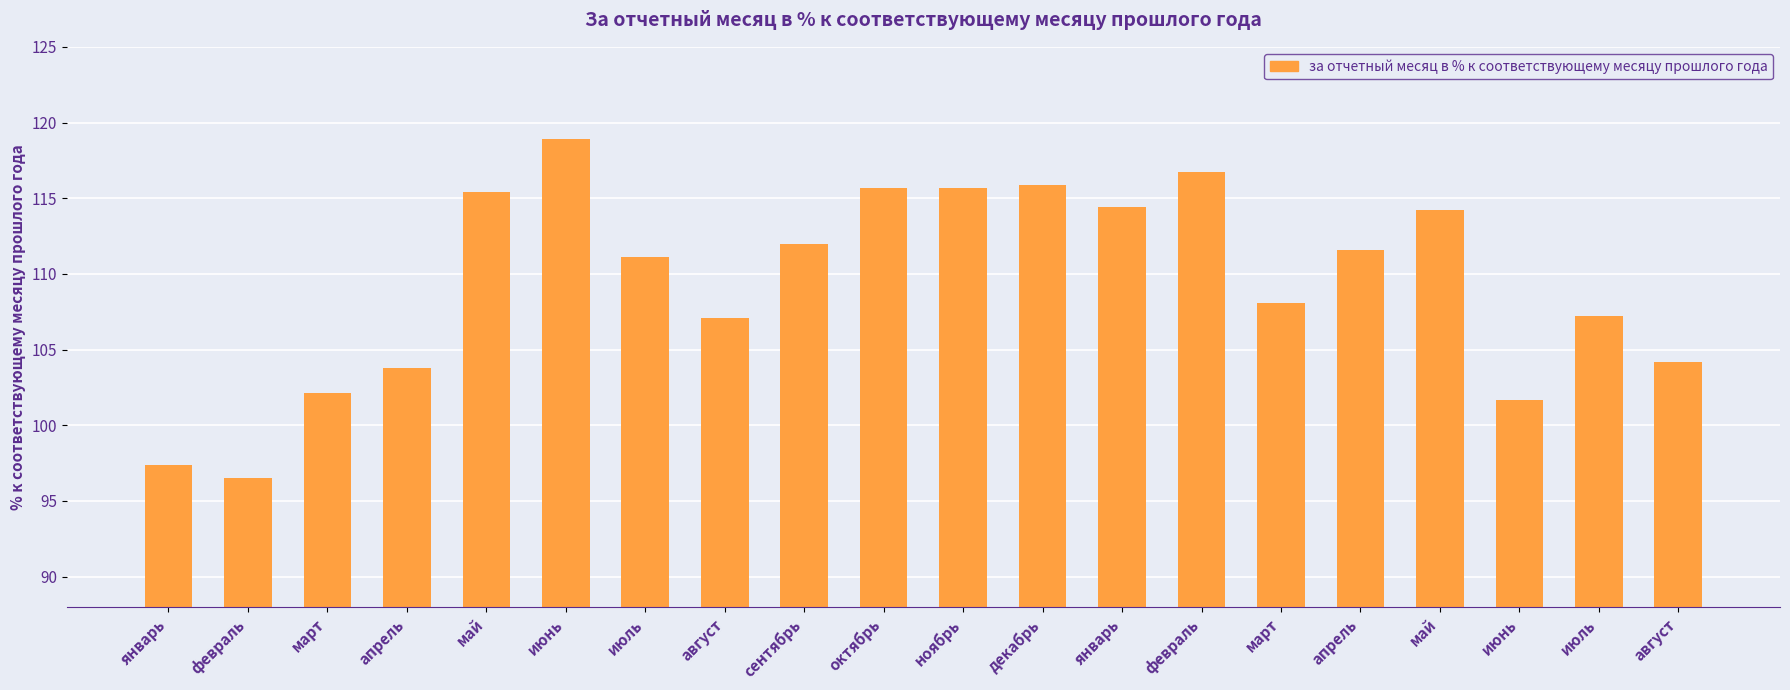

What is the minimum value shown in the chart?

96.5